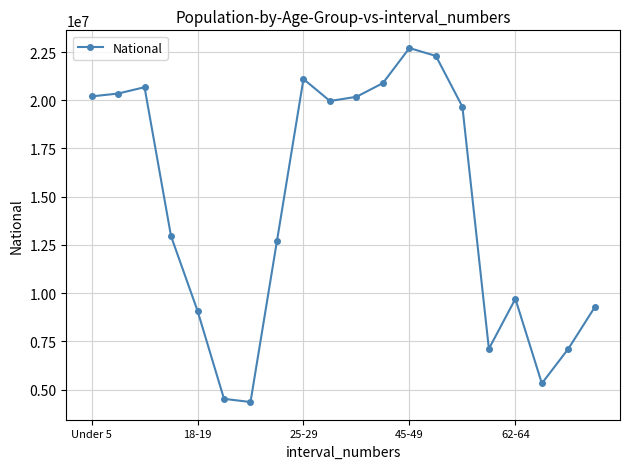

What is the difference between the maximum and minimum values?

18354297